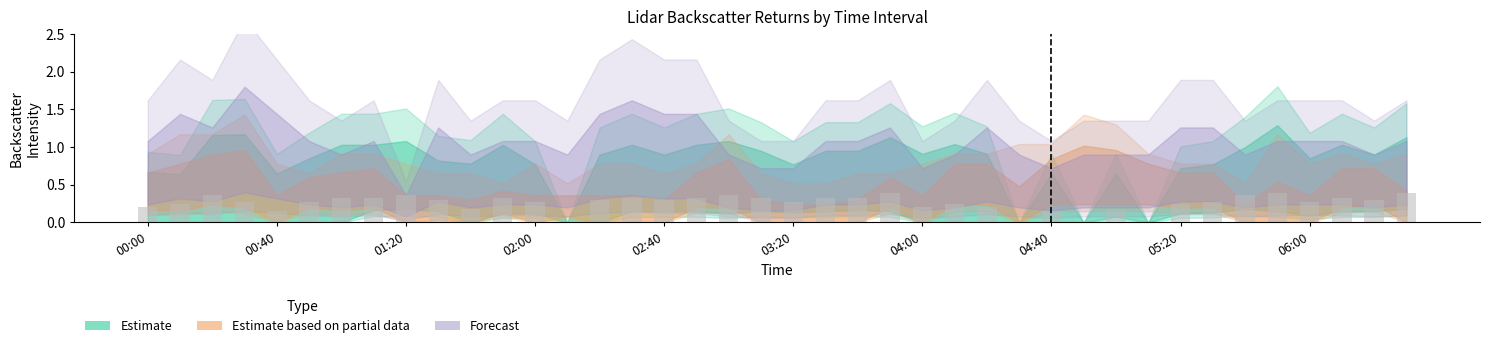

What is the sum of all values?

10.4